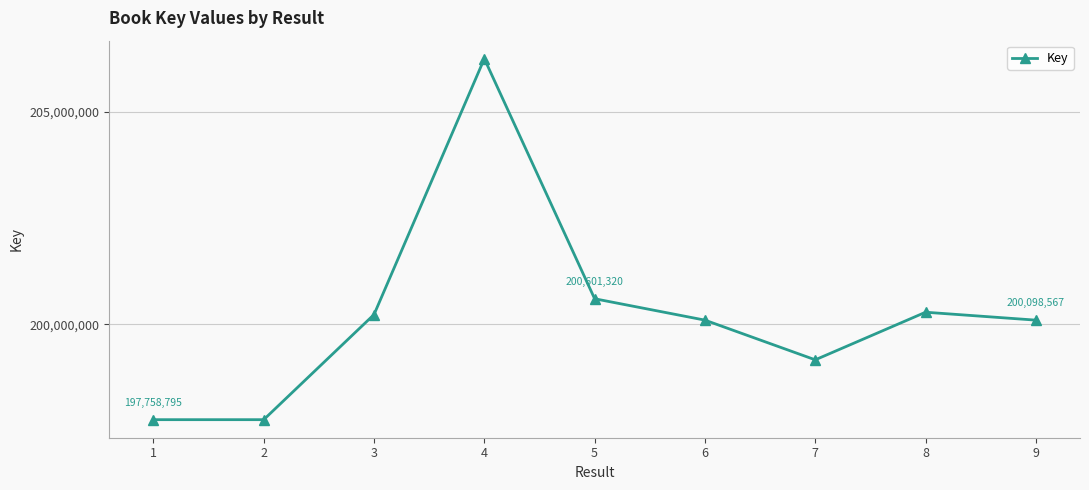

What is the difference between the maximum and minimum values?

8485281